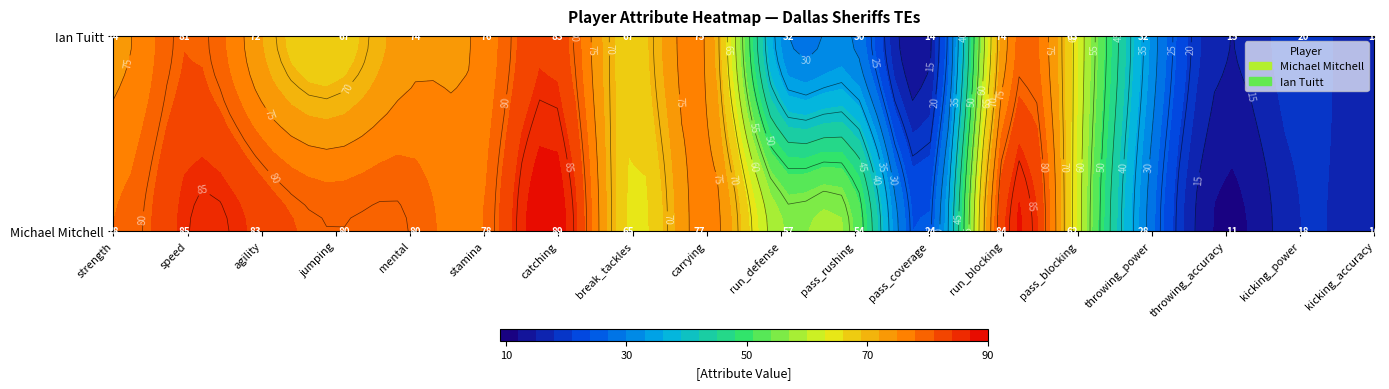

What is the average value of the Michael Mitchell series?

59